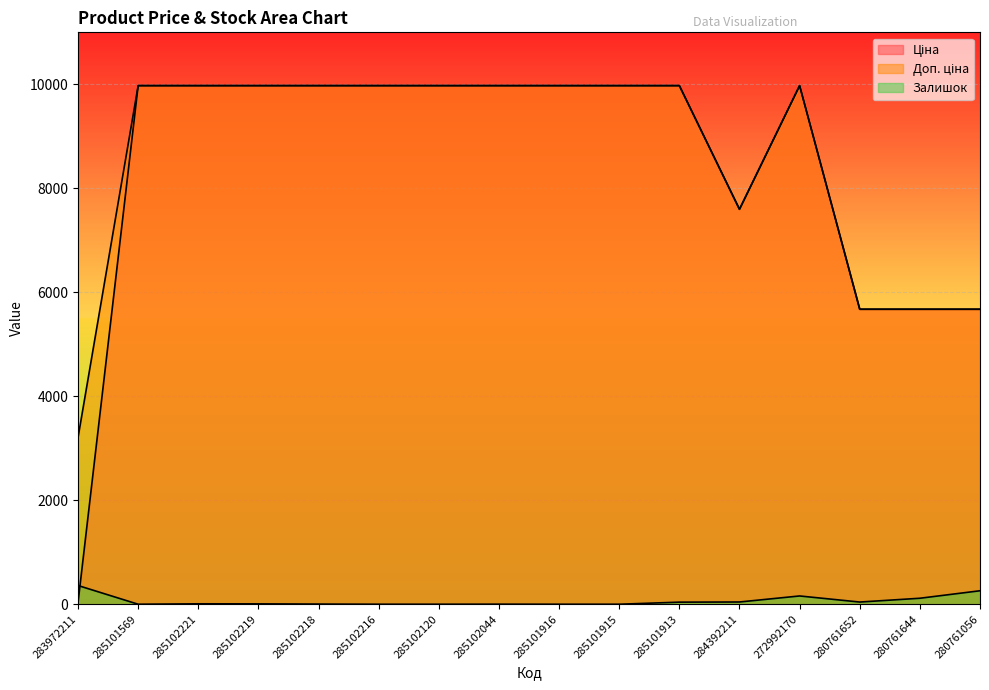

What is the sum of all Ціна values?

134374.9